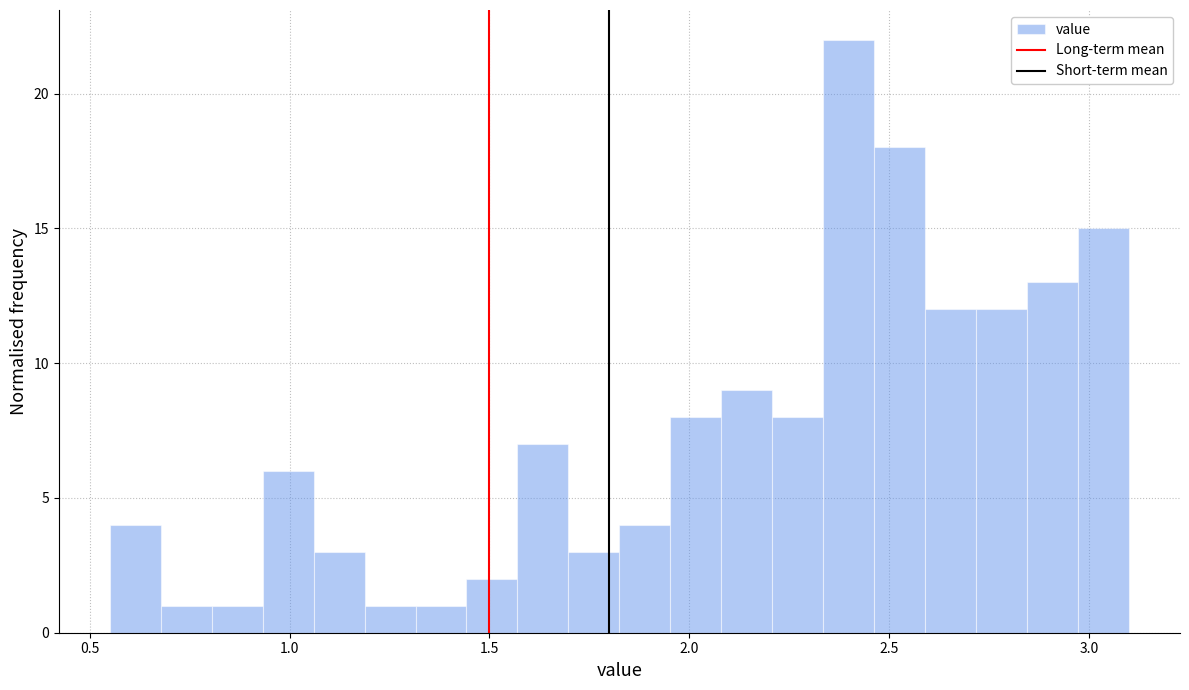

Read against the x-axis, roughly where is the centre of the tallest bar?

2.40